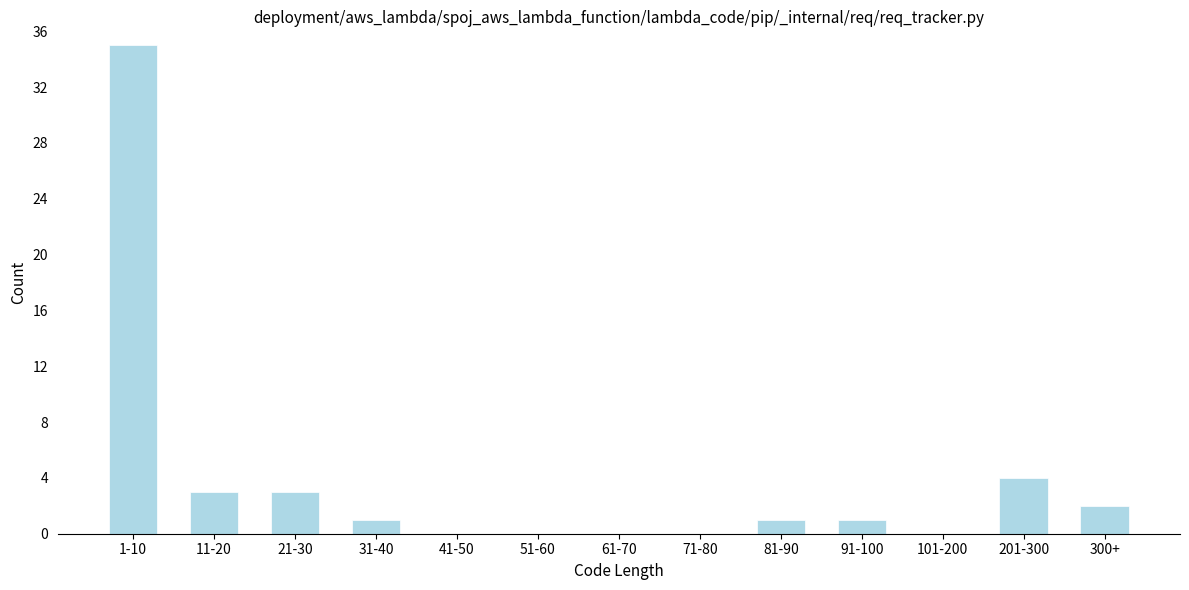

Reading right to left, extract all data points from this chart.

300+=2	201-300=4	101-200=0	91-100=1	81-90=1	71-80=0	61-70=0	51-60=0	41-50=0	31-40=1	21-30=3	11-20=3	1-10=35